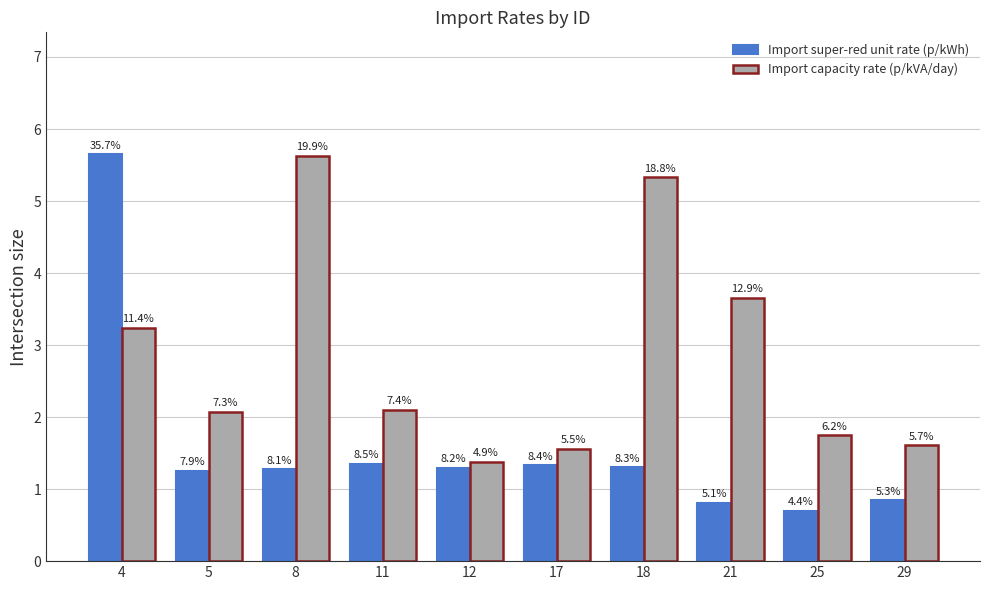

What are all the series names shown in the legend?

Import super-red unit rate (p/kWh), Import capacity rate (p/kVA/day)